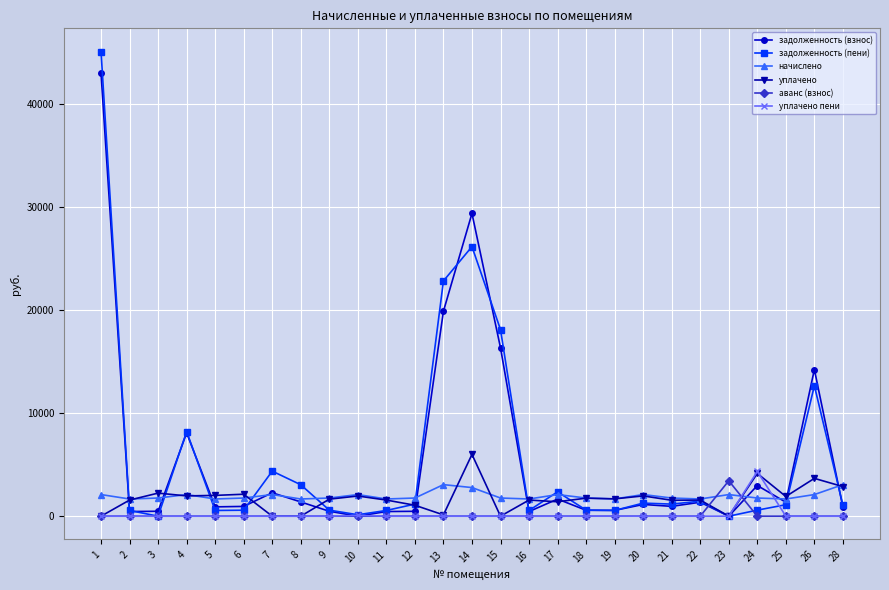

At which category does the chart reach its peak across all series?

1